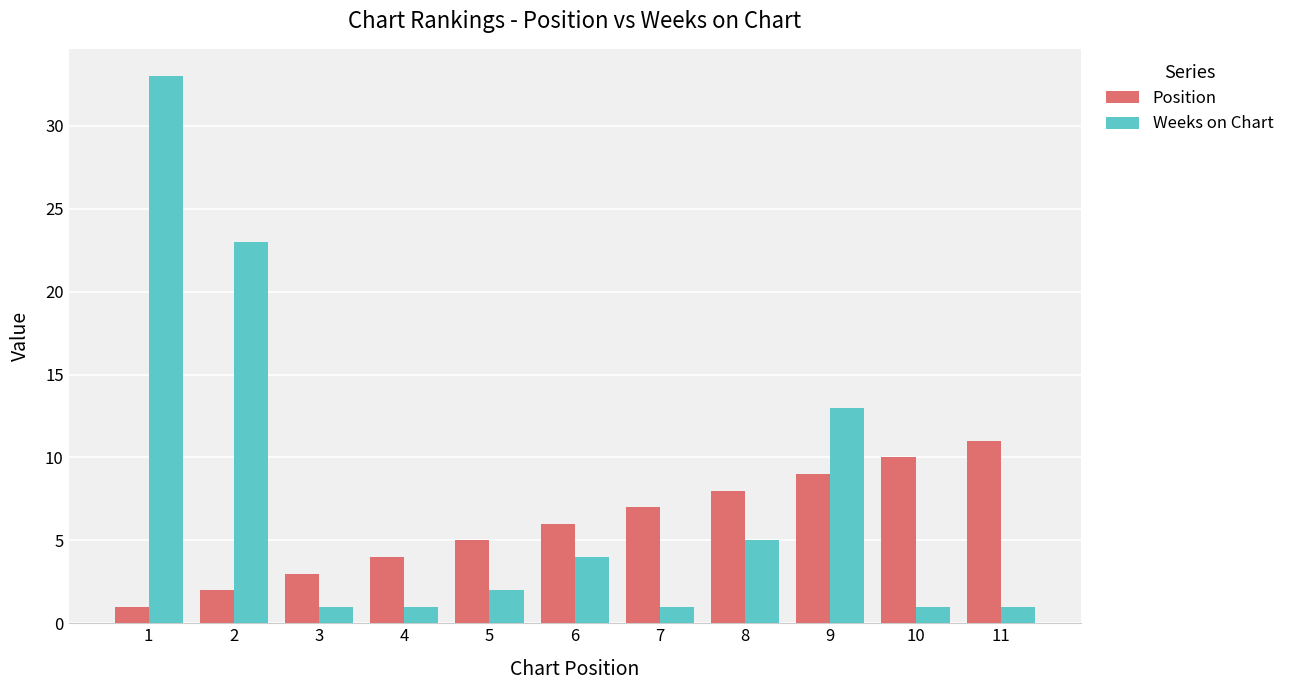

Reading left to right, list all the values displayed in this chart.

Position: 1	2	3	4	5	6	7	8	9	10	11
Weeks on Chart: 33	23	1	1	2	4	1	5	13	1	1